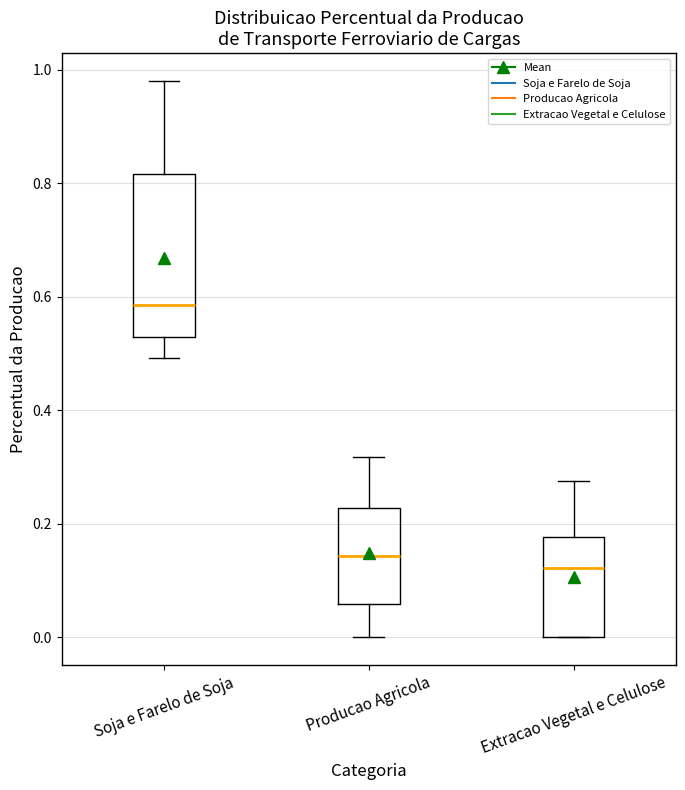

Which box has the highest median line?

Soja e Farelo de Soja